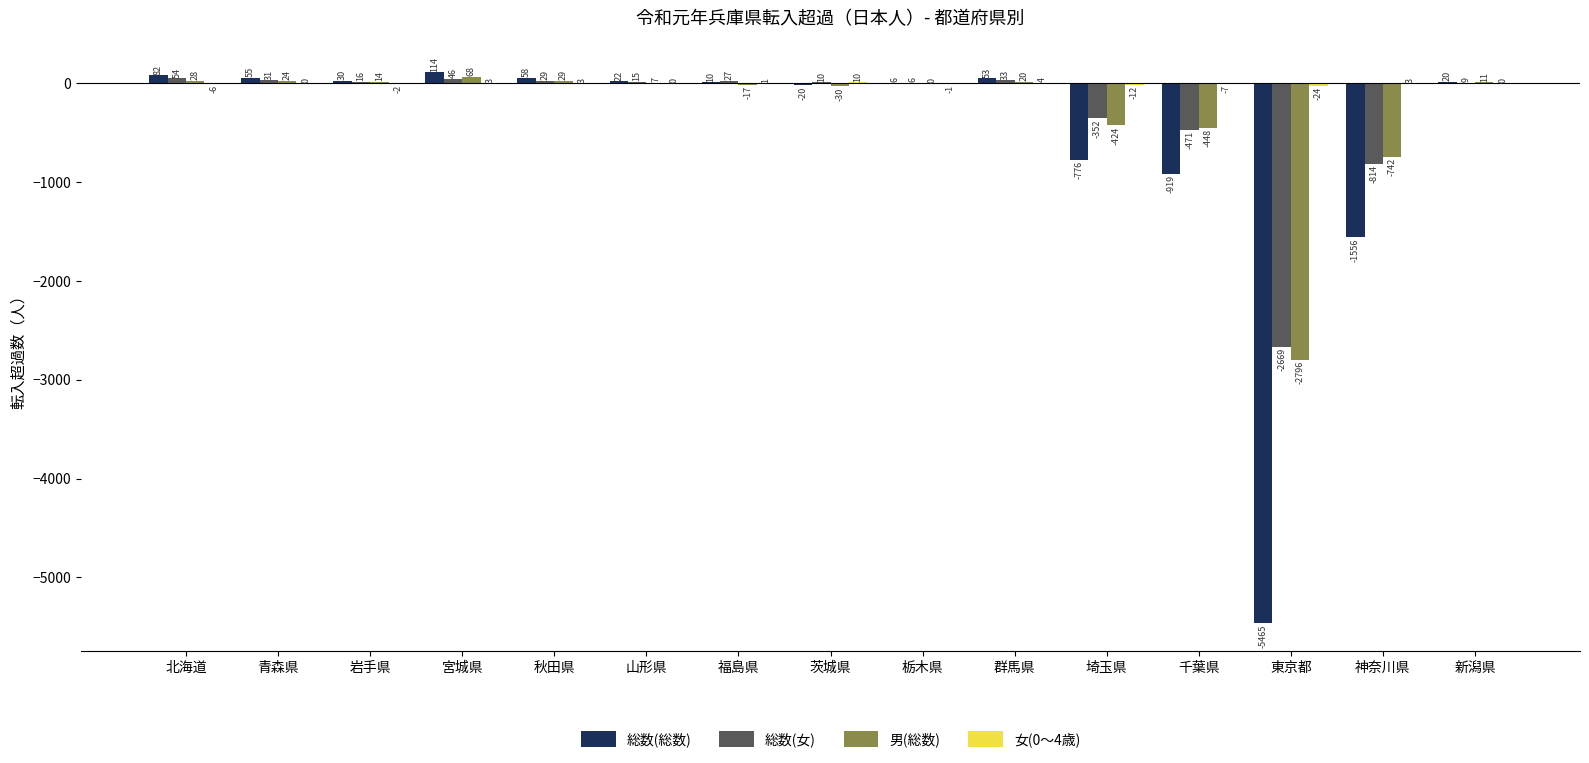

True or false: 総数(総数) has a value of 114 at 宮城県.

True